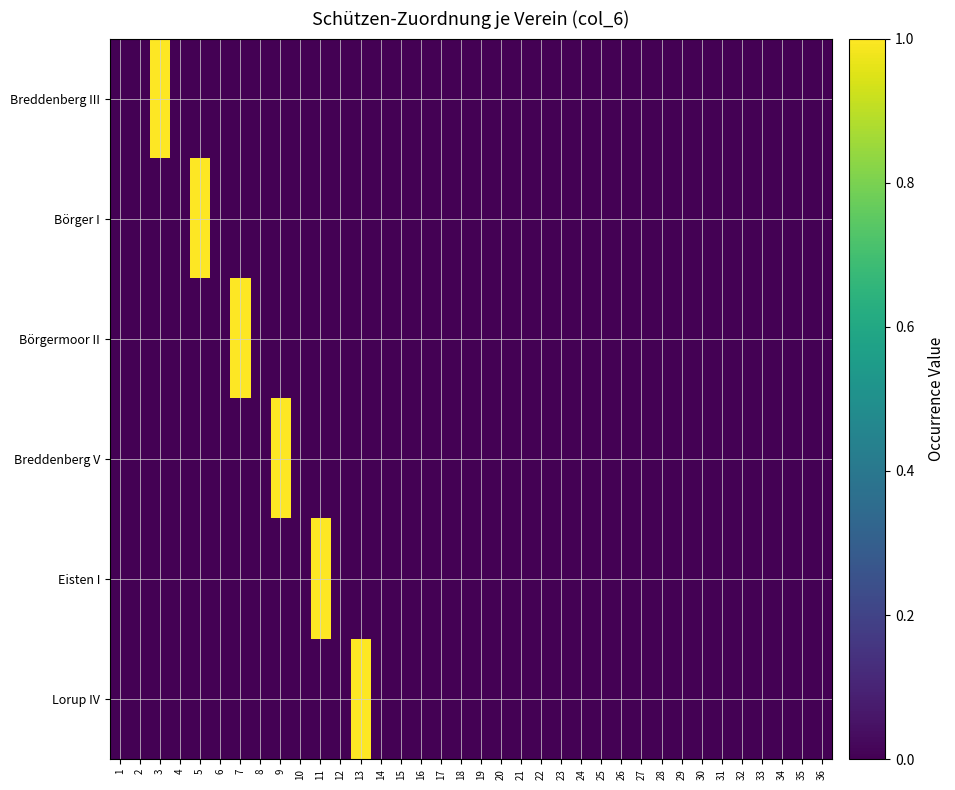

At how many categories does at least one series exceed 0?

6